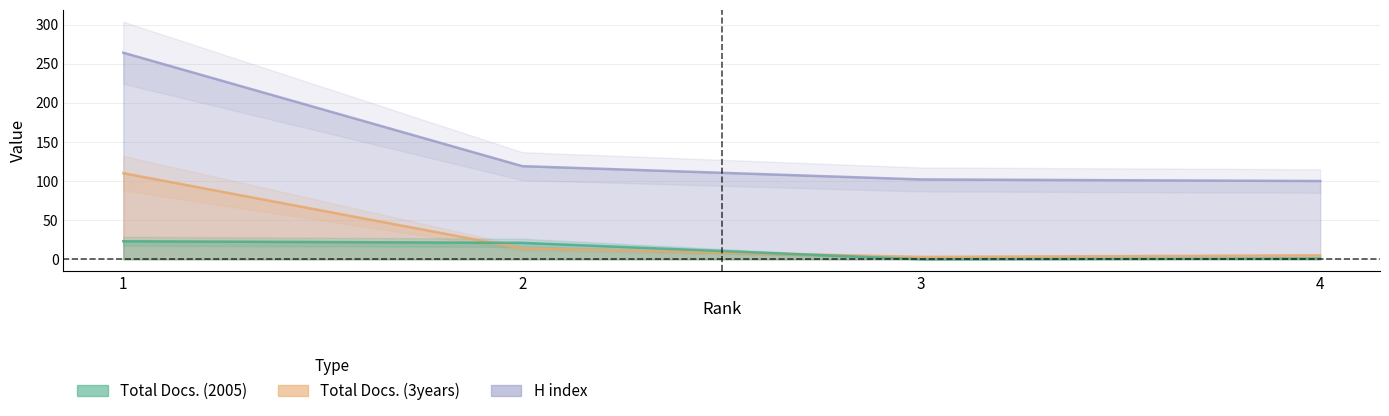

Is it true that Total Docs. (3years) equals 5 at 3?

False